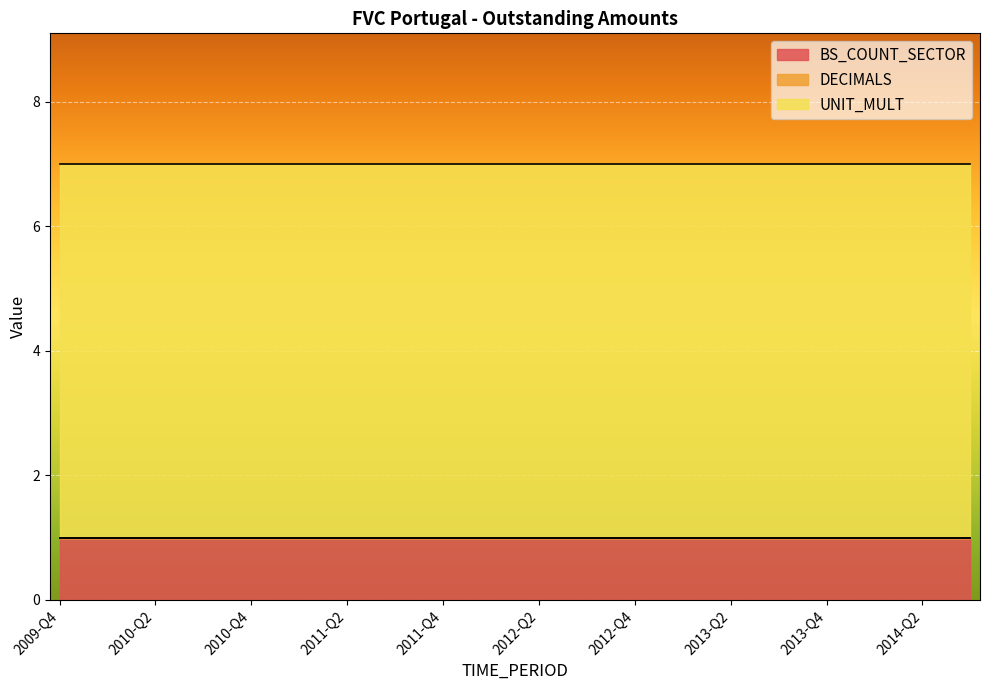

List the series in order of their overall mean, lowest first.

DECIMALS, BS_COUNT_SECTOR, UNIT_MULT